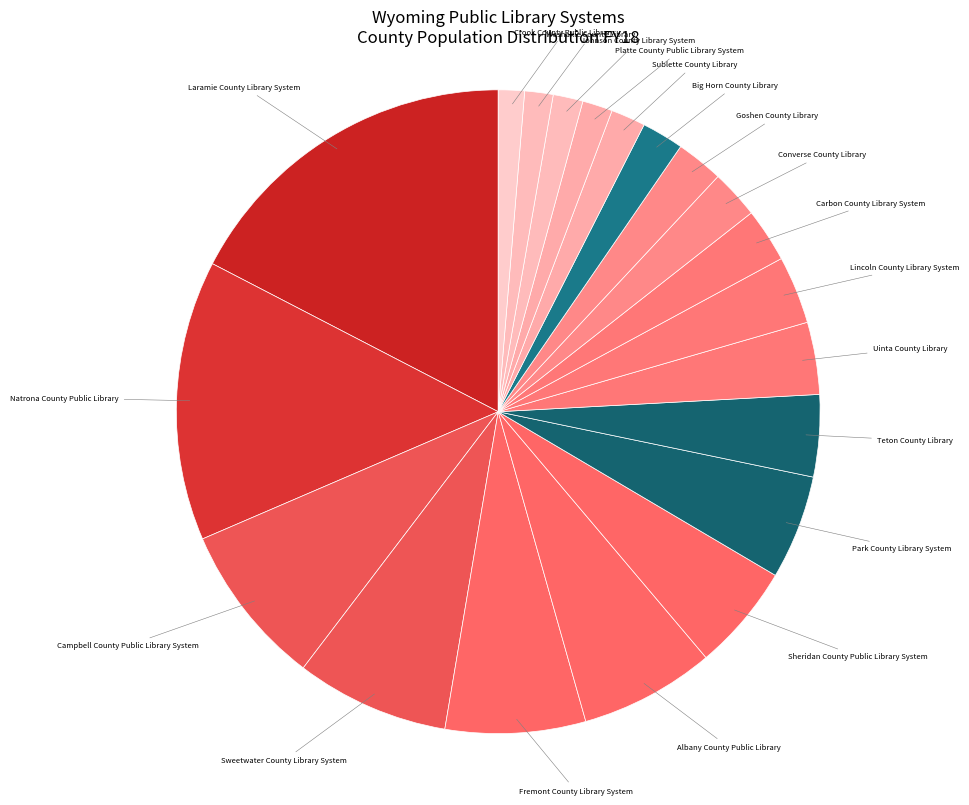

Count the number of slices in the pie.

20